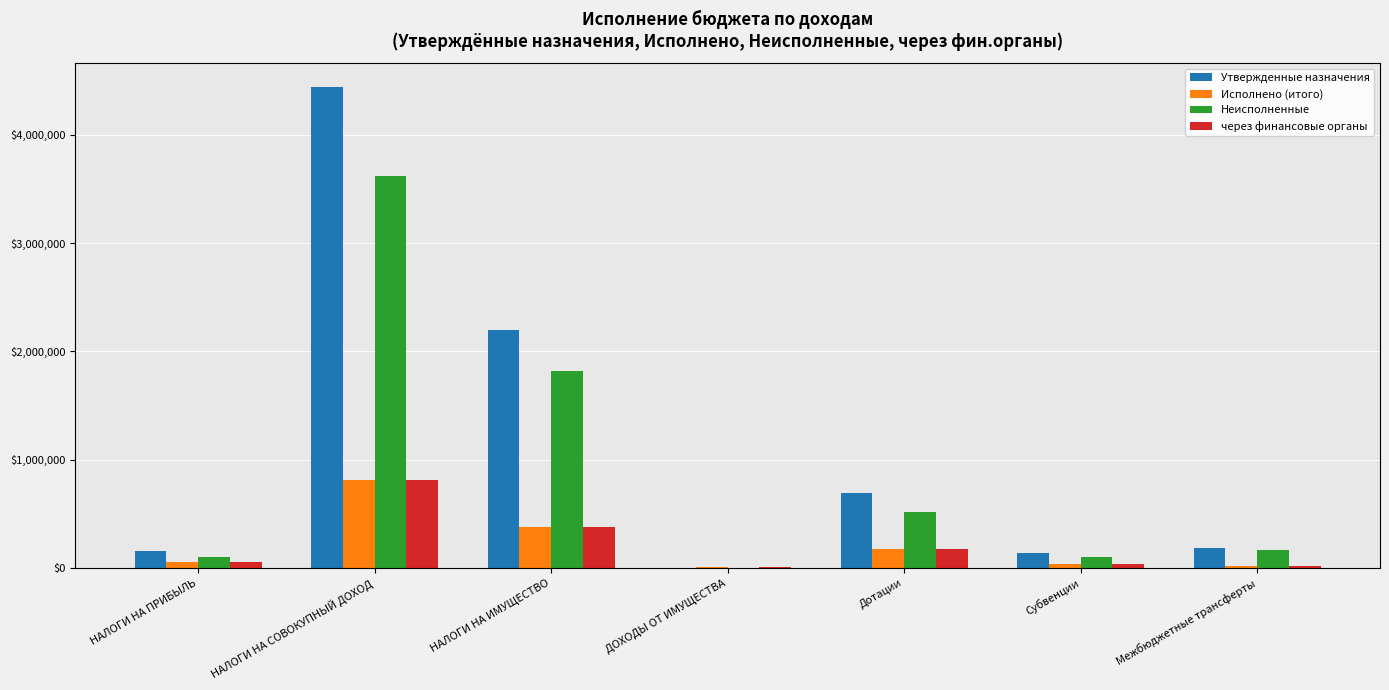

Which category has the highest value in the Утвержденные назначения series?

НАЛОГИ НА СОВОКУПНЫЙ ДОХОД